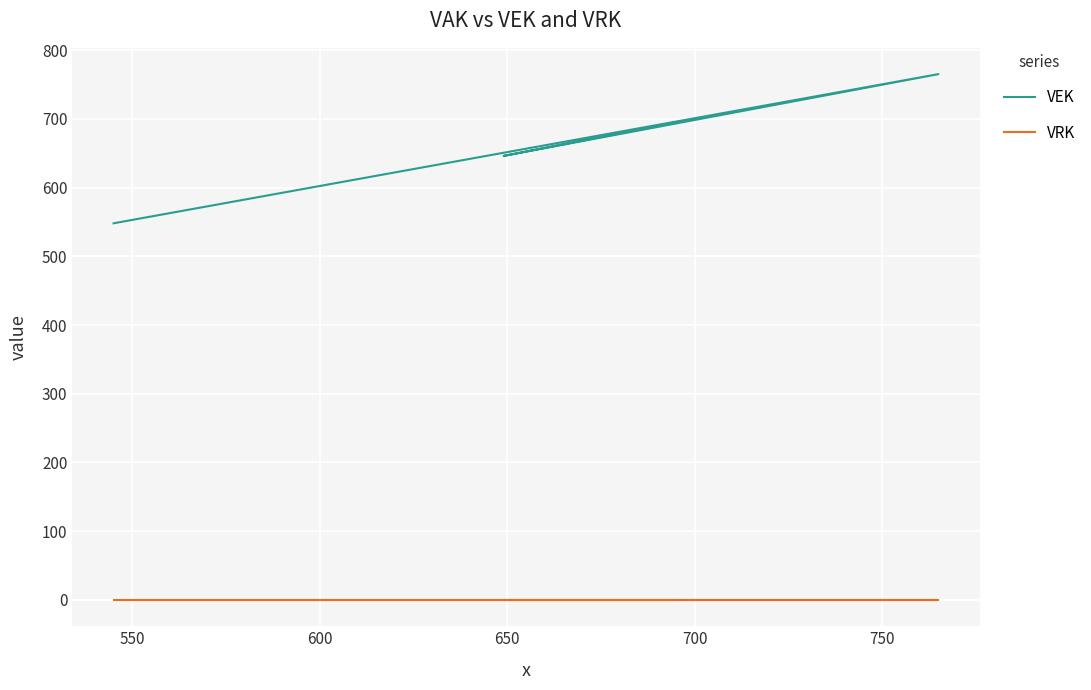

How many lines are shown in the chart?

2